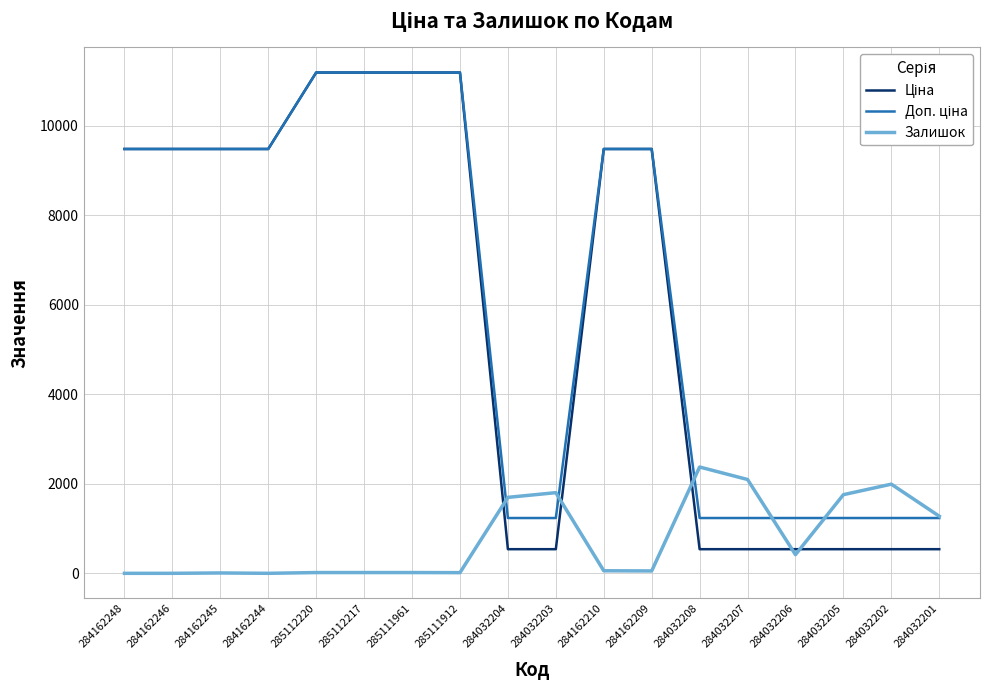

What position from the right is 284032203?

9